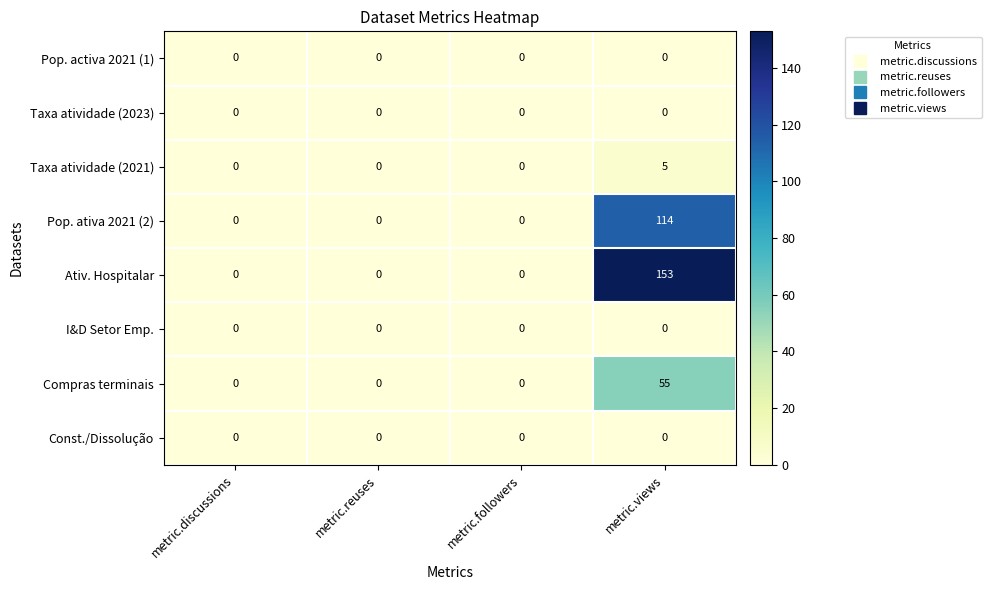

Between metric.followers and metric.views, which series saw the biggest shift?

Ativ. Hospitalar